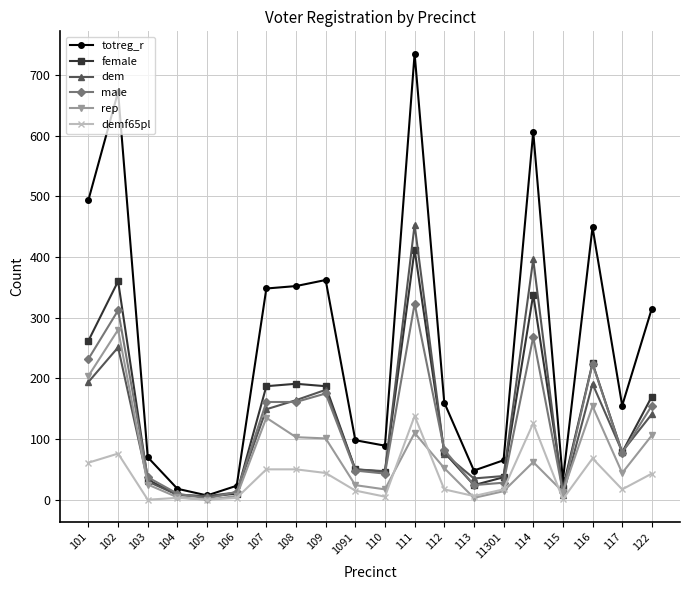

Between 1091 and 114, which series saw the biggest shift?

totreg_r